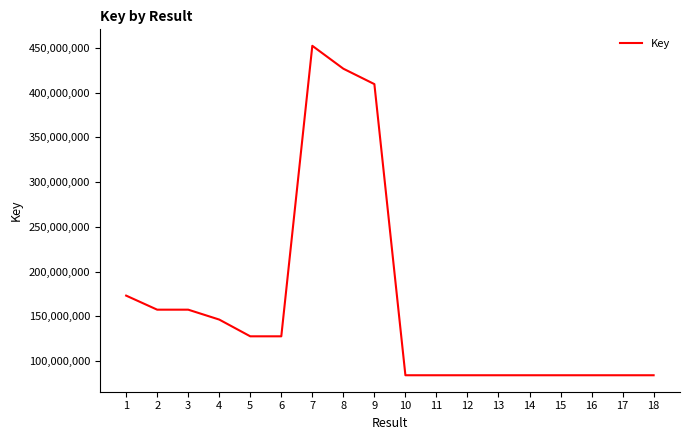

What is the maximum value shown in the chart?

452272092